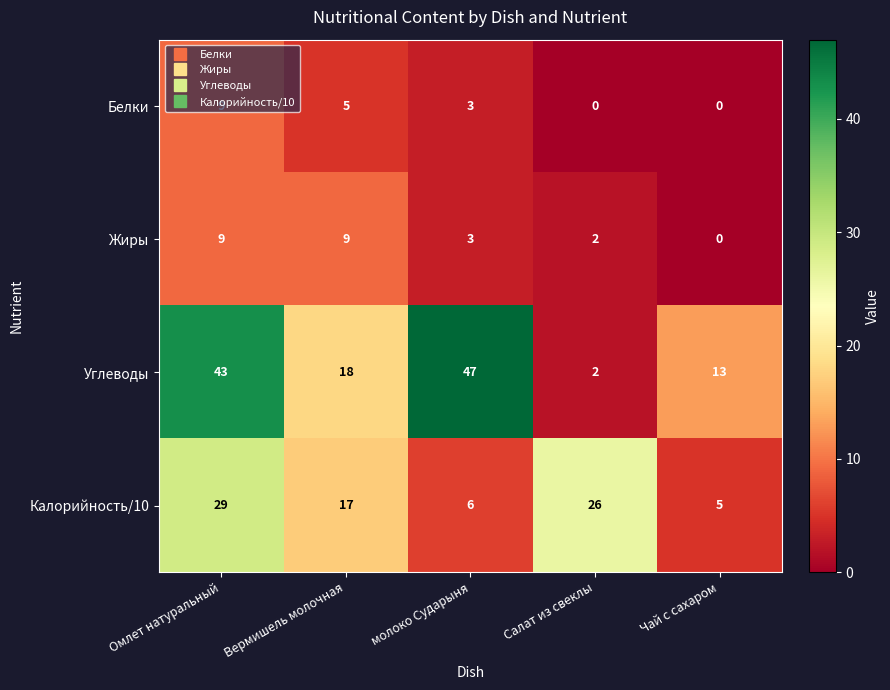

Count the Белки values in the range 0 to 5.

4